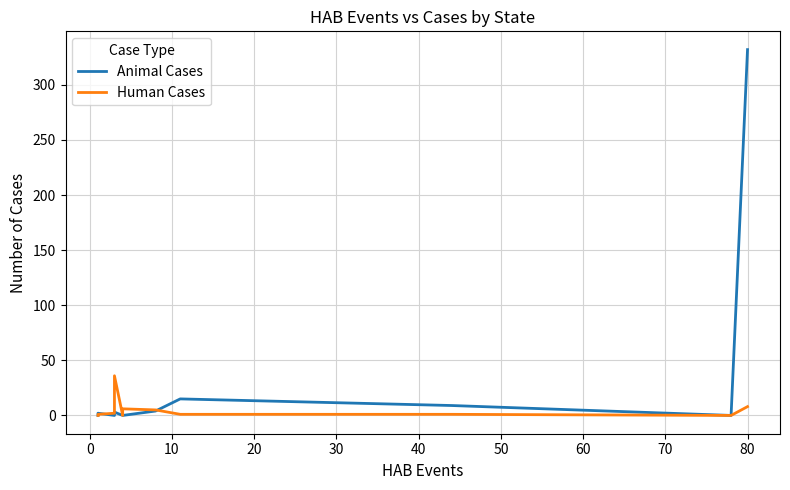

Reading left to right, what are all the values shown in this chart?

Animal Cases: 0	0	1	2	0	1	3	0	0	4	15	9	0	332
Human Cases: 0	0	1	1	2	2	36	0	6	5	1	1	0	8